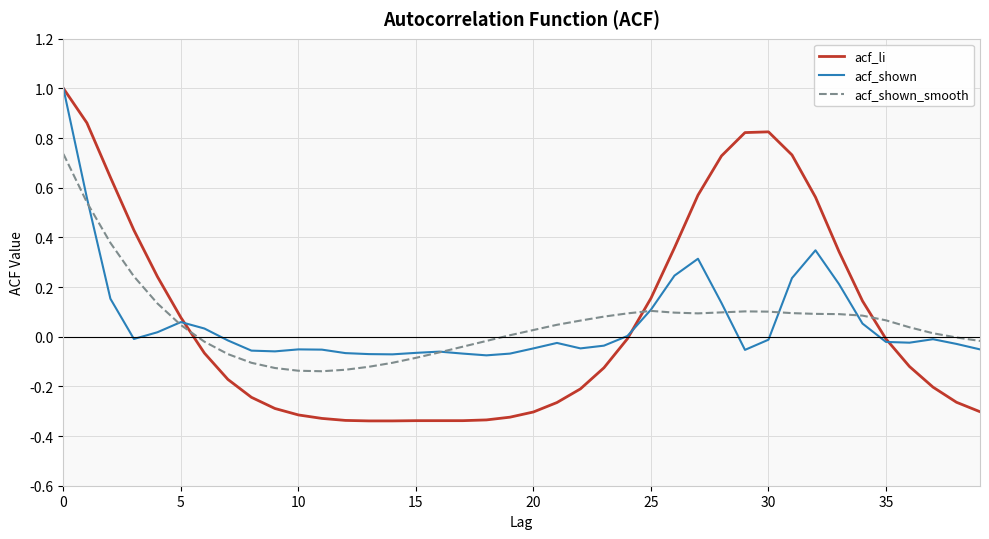

What are all the series names shown in the legend?

acf_li, acf_shown, acf_shown_smooth